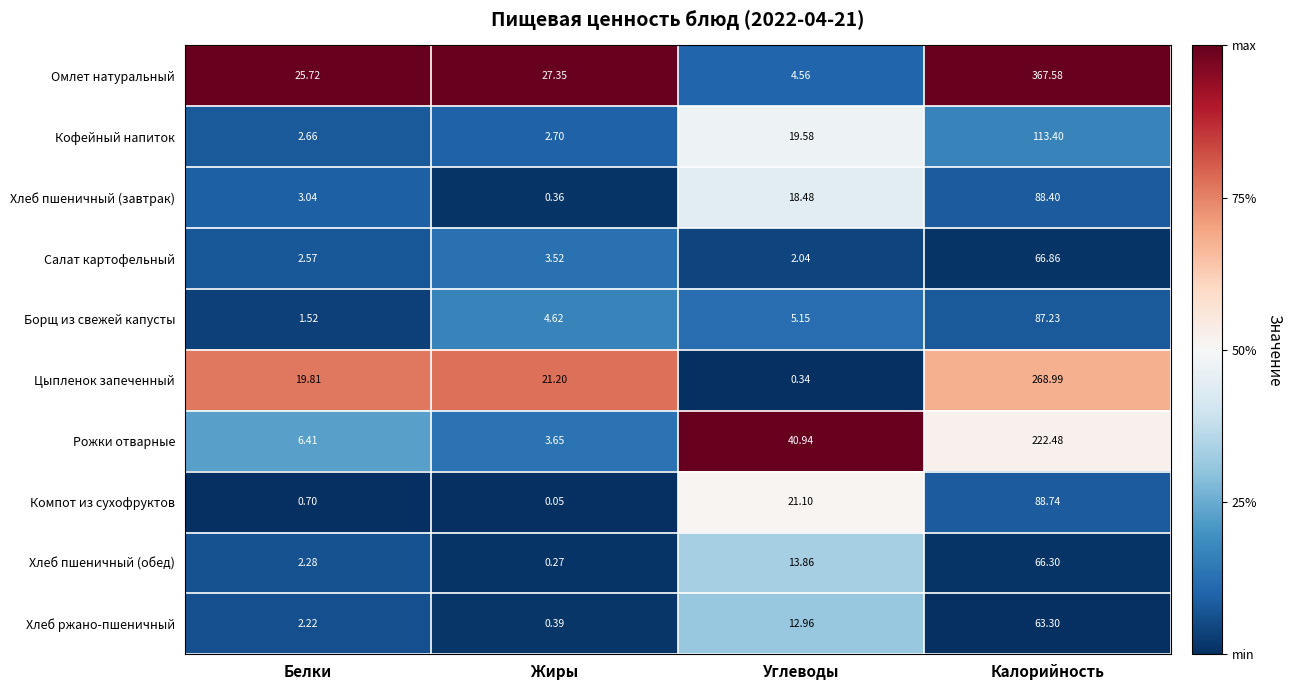

Where does the Компот из сухофруктов series first go above 21?

Углеводы